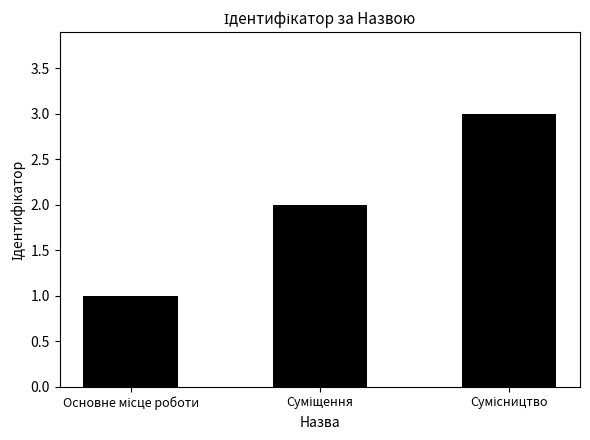

What is the greatest value displayed?

3